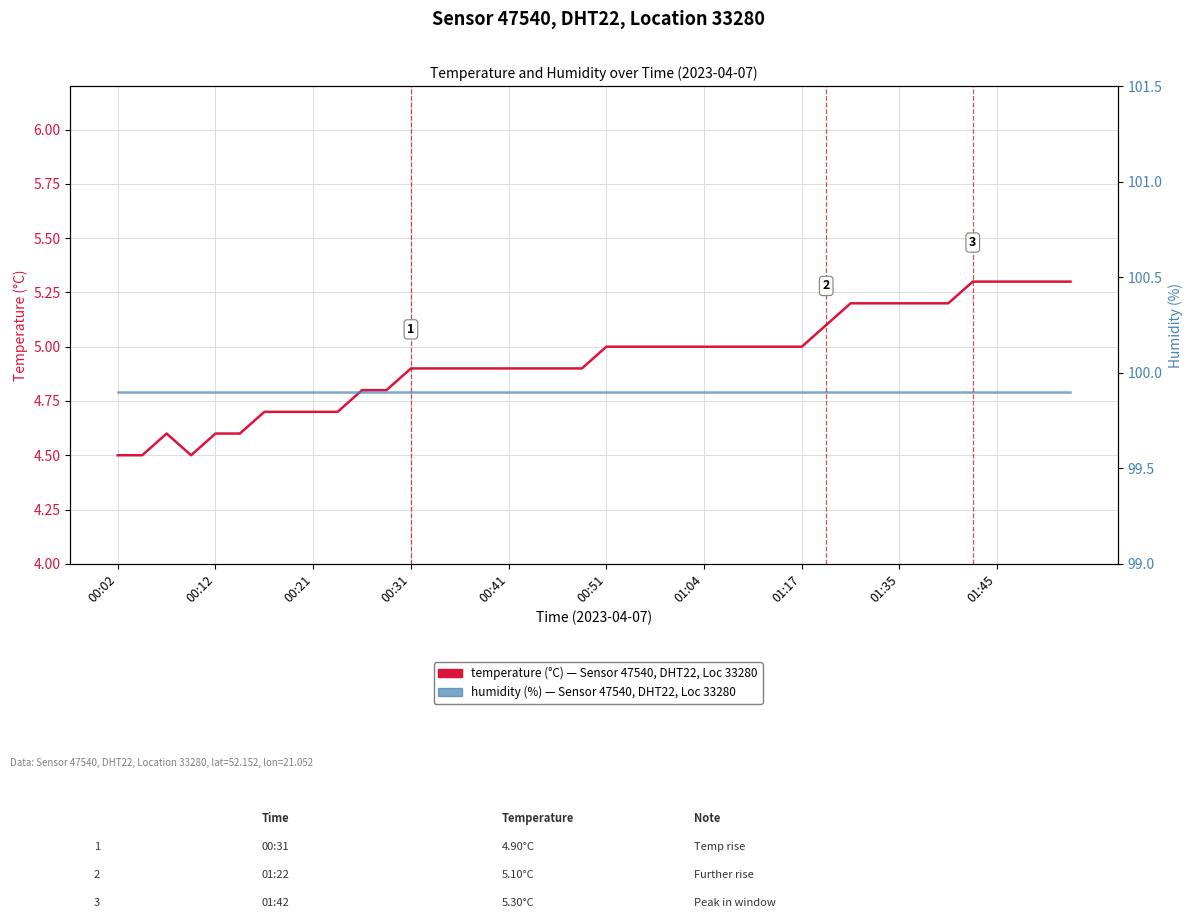

Which category has the highest value across all series?

00:02